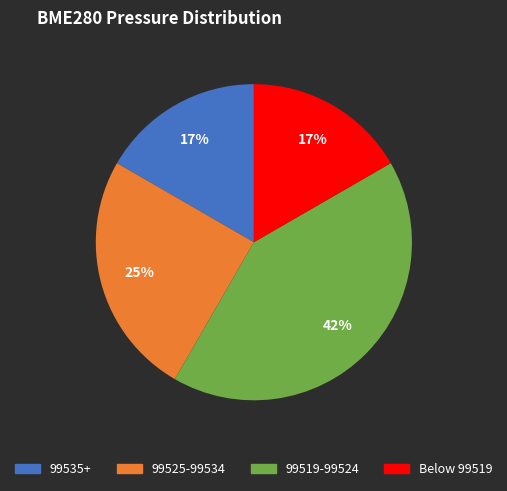

To the nearest percent, what is the average slice percentage?

25%